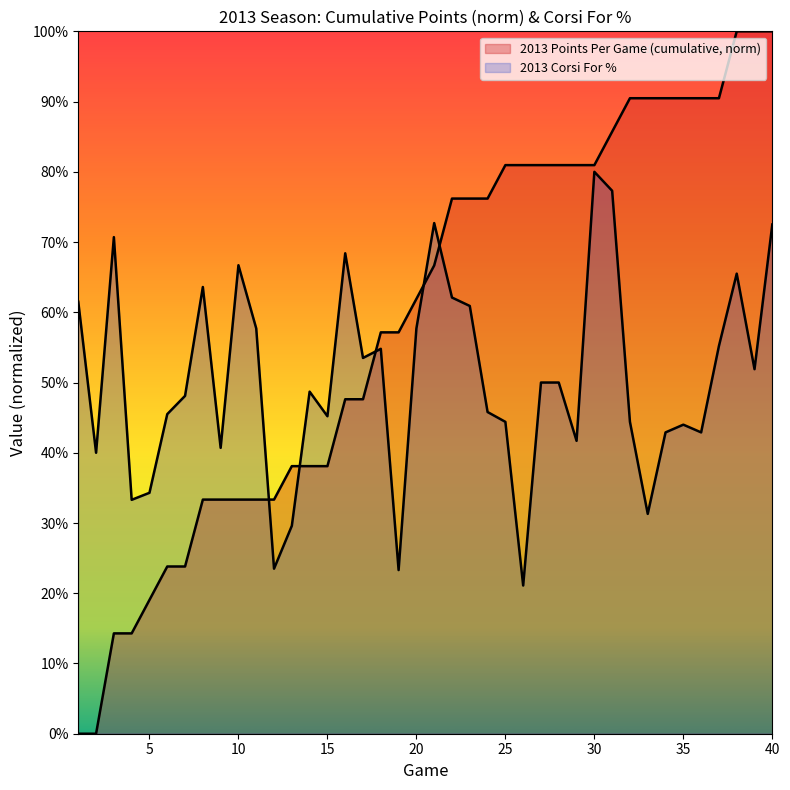

Rank the series by their average value, from lowest to highest.

2013 Corsi For %, 2013 Points Per Game (cumulative)